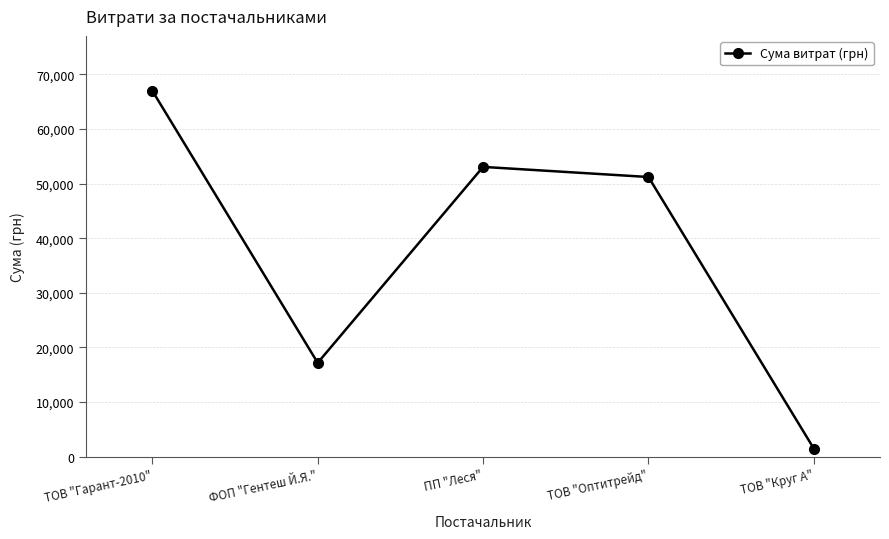

What is the difference between the second highest and second lowest values?

35882.7